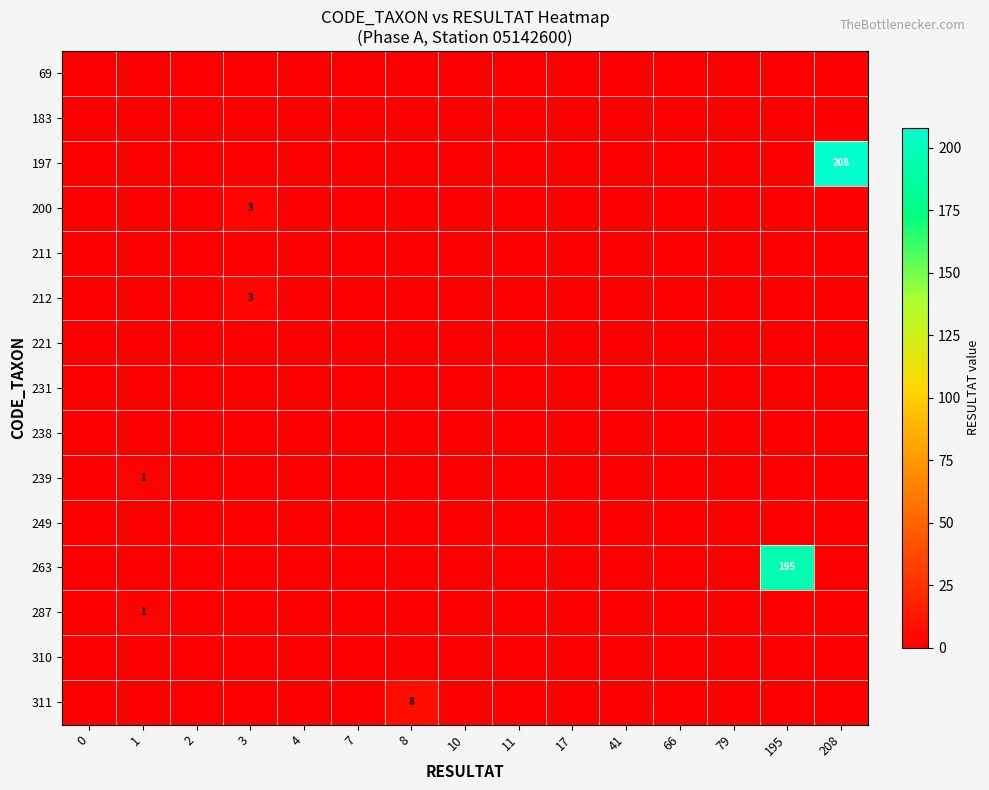

Which series has the largest total across all categories?

197